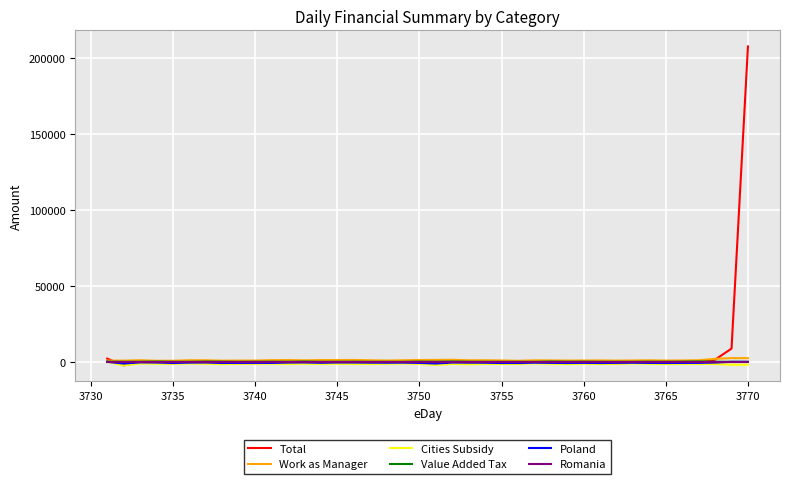

Which series has the largest range (max minus min)?

Total